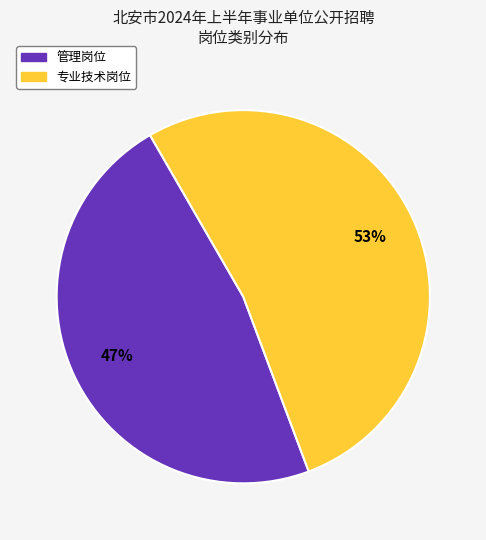

Is it true that 专业技术岗位 is 53% of the pie?

True